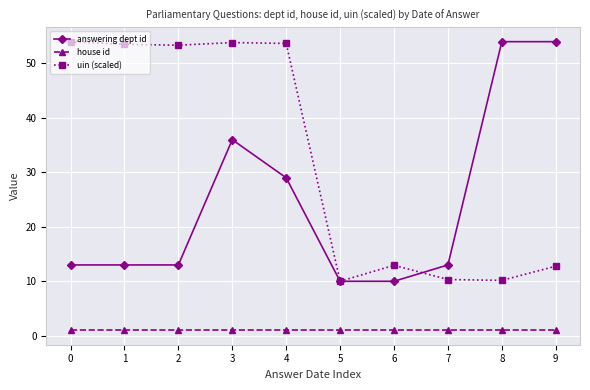

How many series are shown in this chart?

3